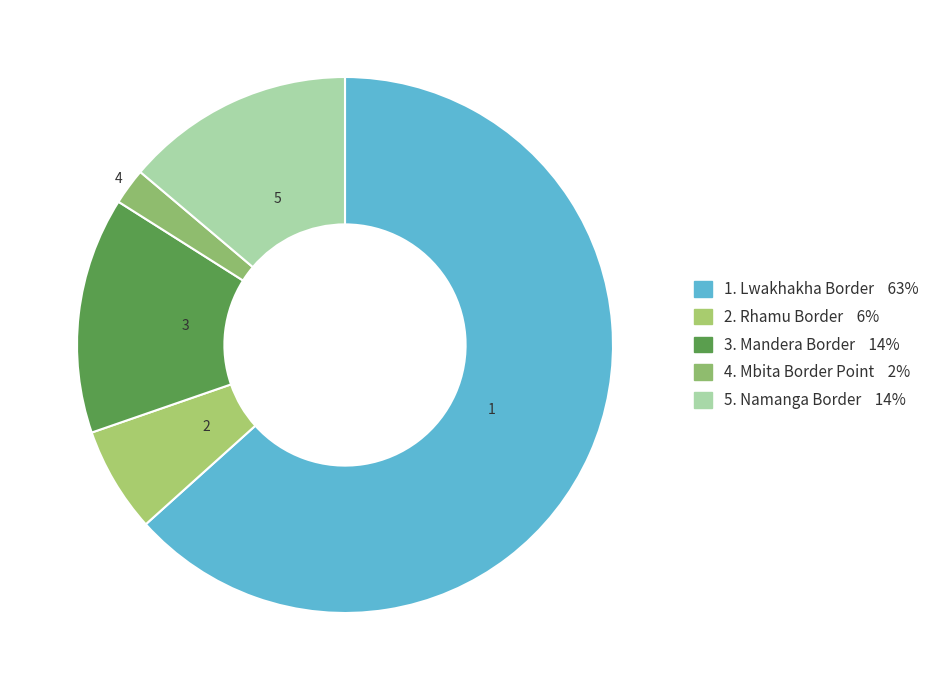

How many slices are in this pie chart?

5